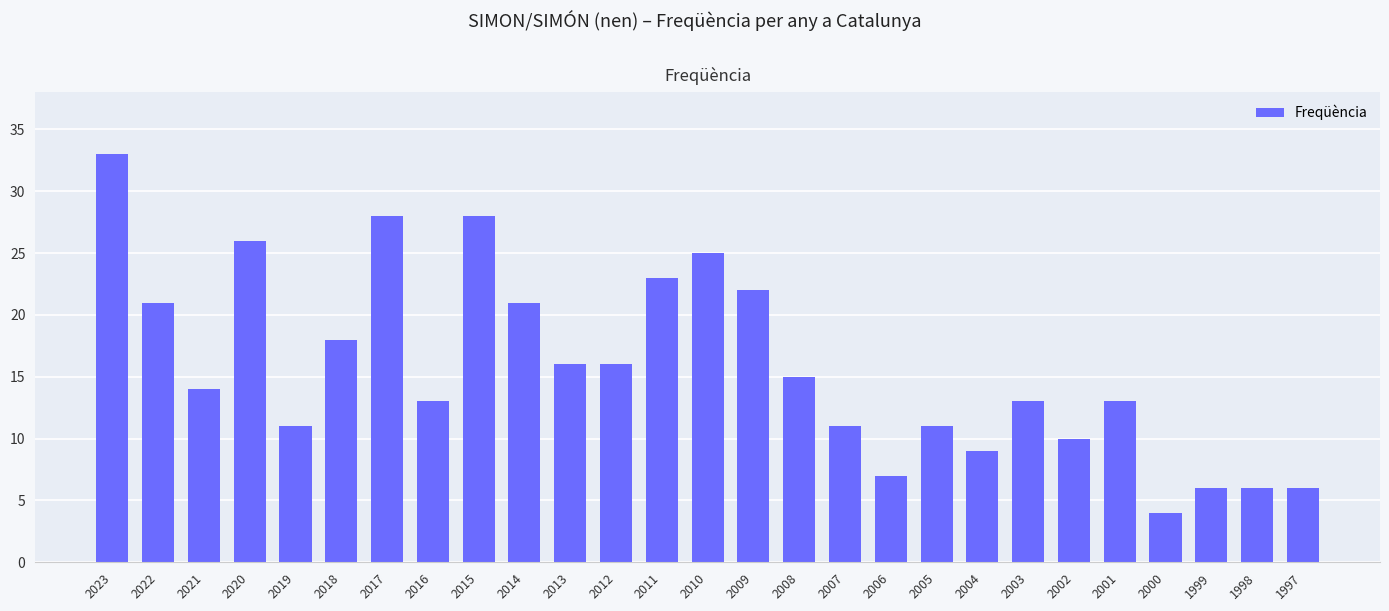

Is it true that the value at 2001 is 4?

False